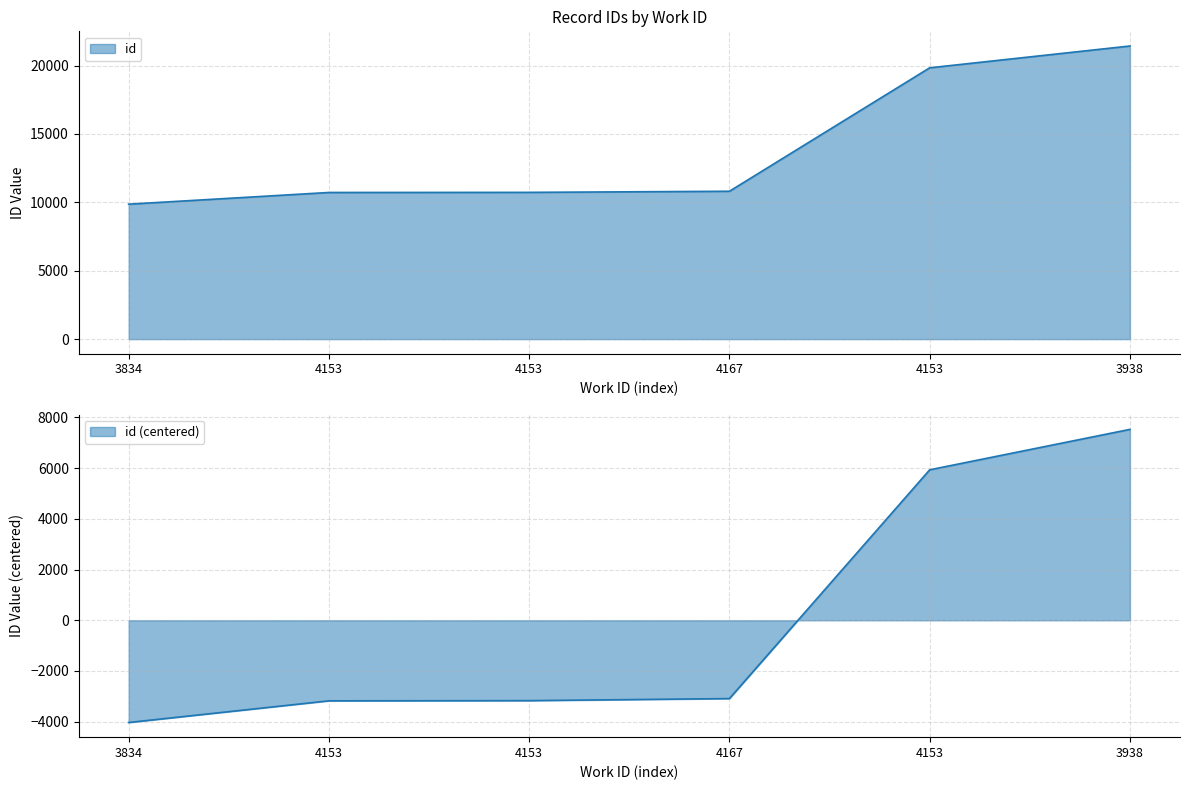

What is the difference between the second highest and second lowest values?

9113